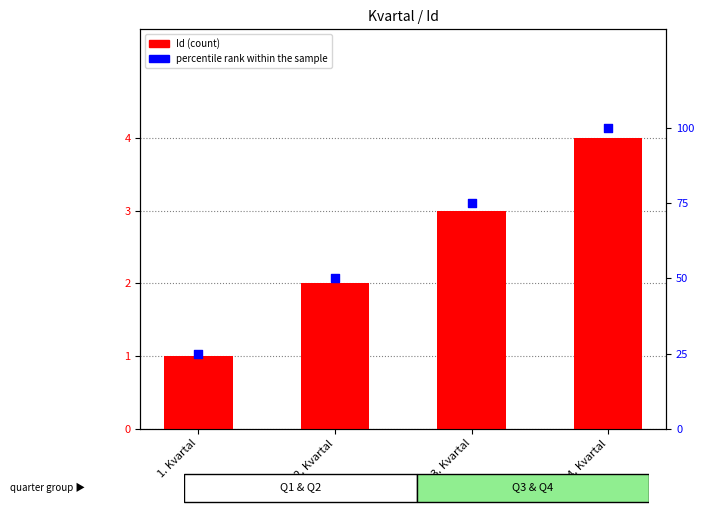

At which category is the sum across all series the highest?

4. Kvartal